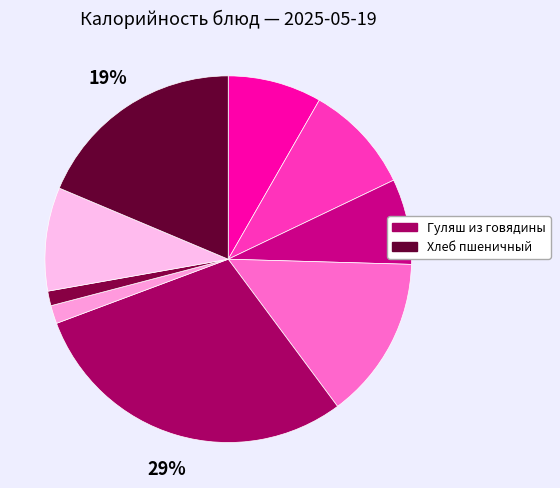

Count the number of slices in the pie.

9